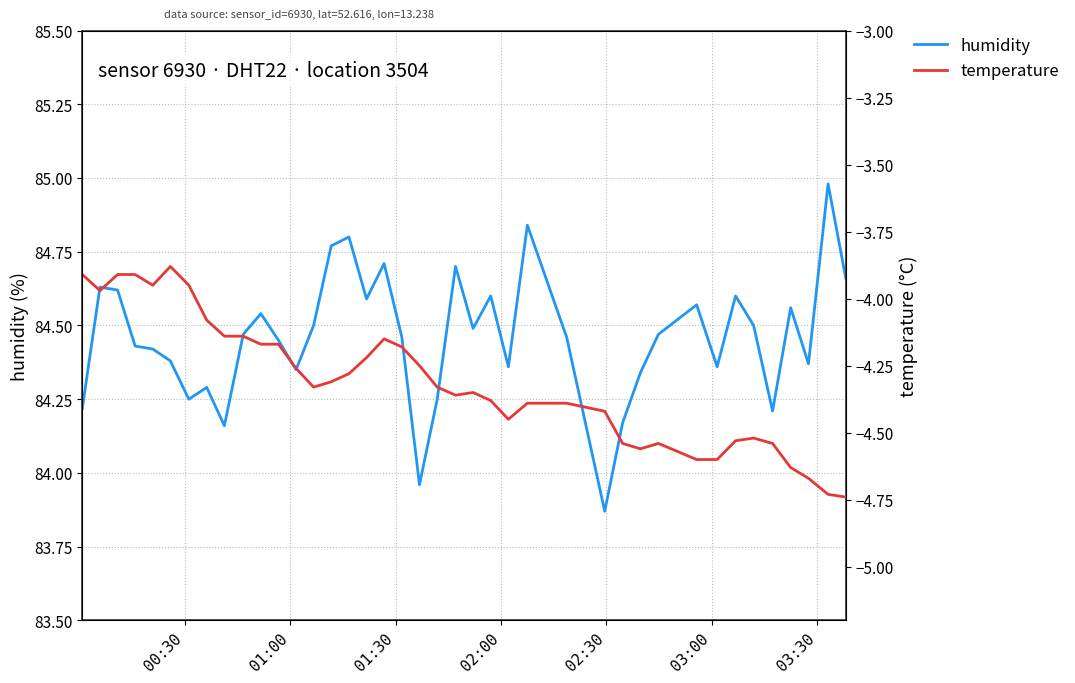

In humidity, how many points are lower than both neighbors (excluding endpoints)?

11